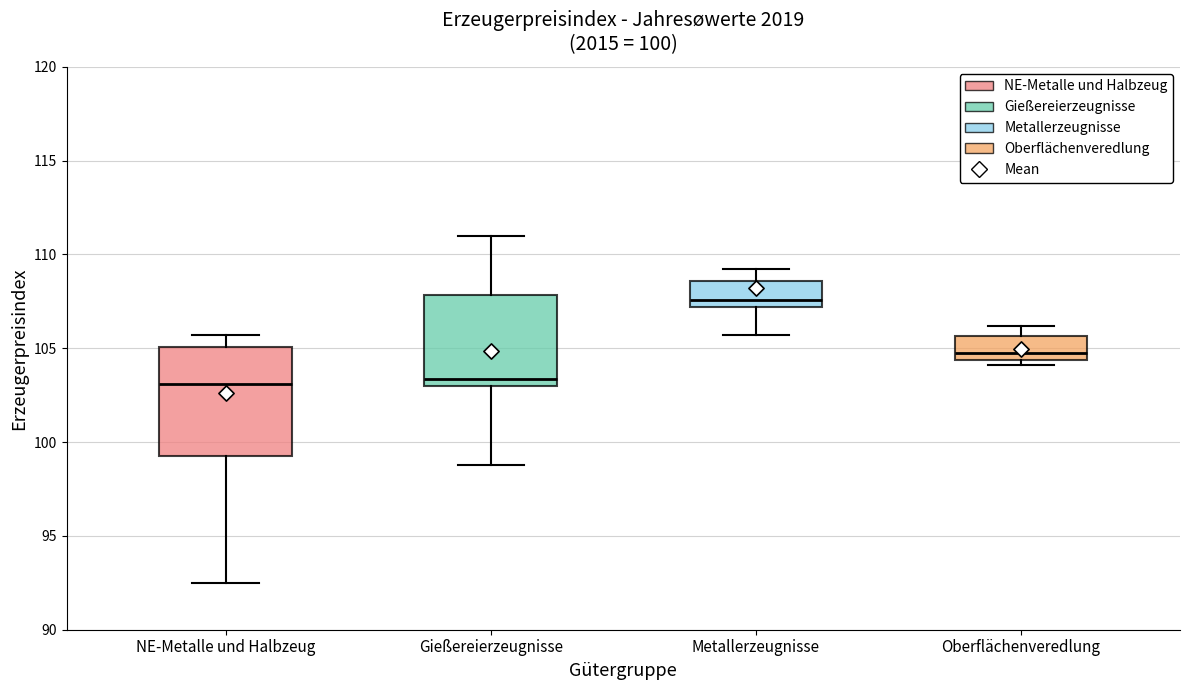

Which box is the tallest, from its lower edge to its upper edge?

NE-Metalle und Halbzeug